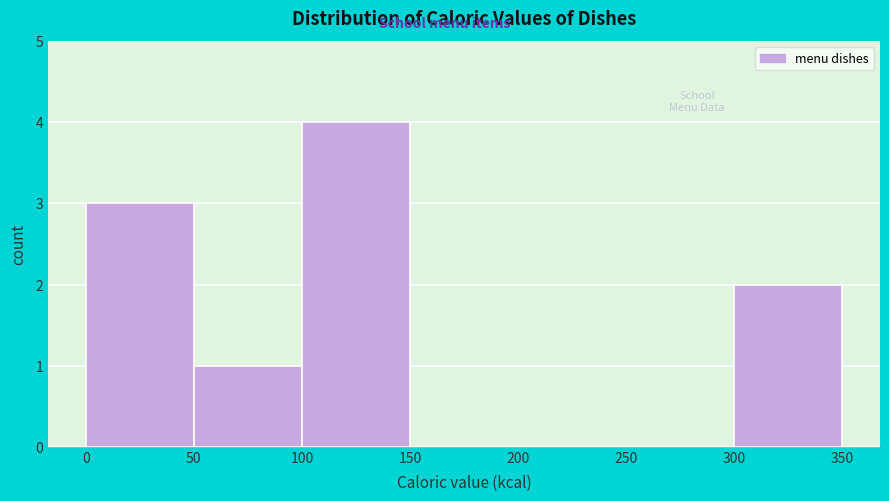

What is the height of the bar covering 50 to 100 on the x-axis? The values are not printed on the chart, so give them approximately, as read against the axis.

1